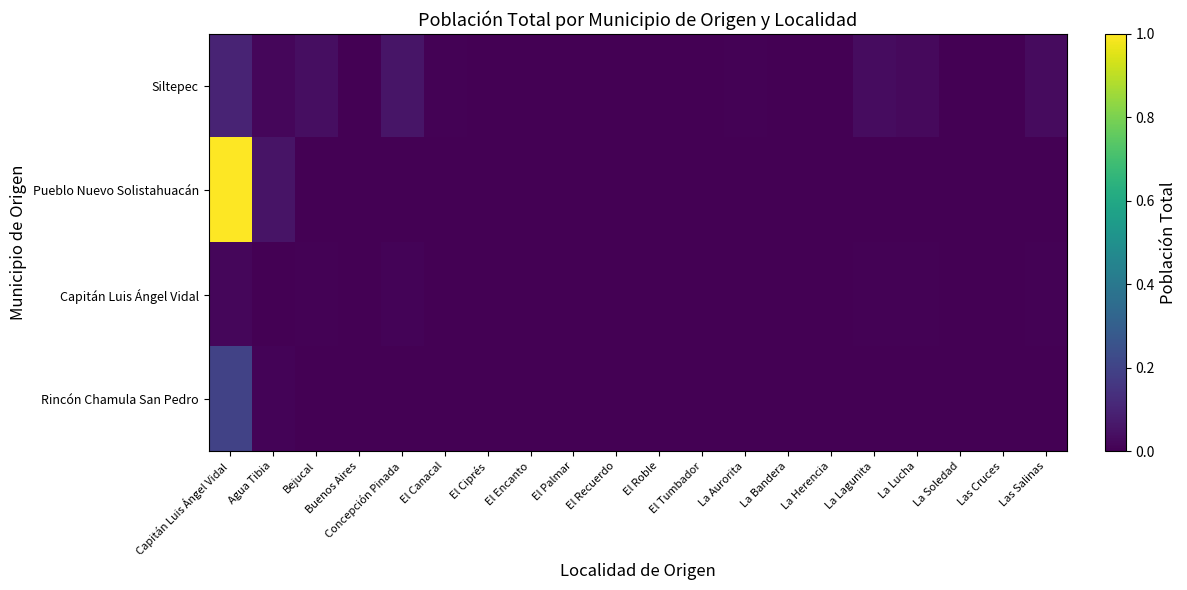

At how many categories does at least one series exceed 1953?

1